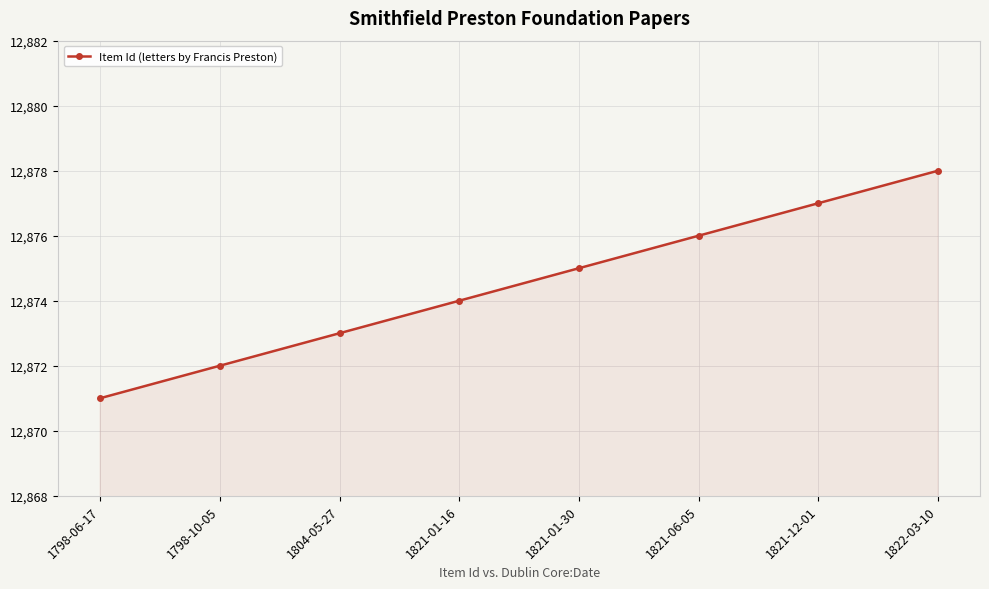

Does the chart have visible grid lines?

Yes